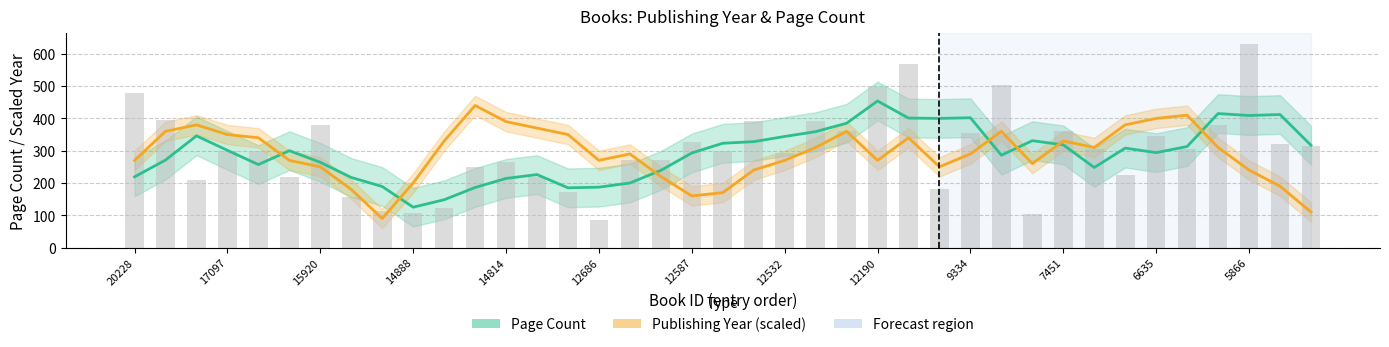

Is it true that Publishing Year (normalized) equals 140 at 13?

False